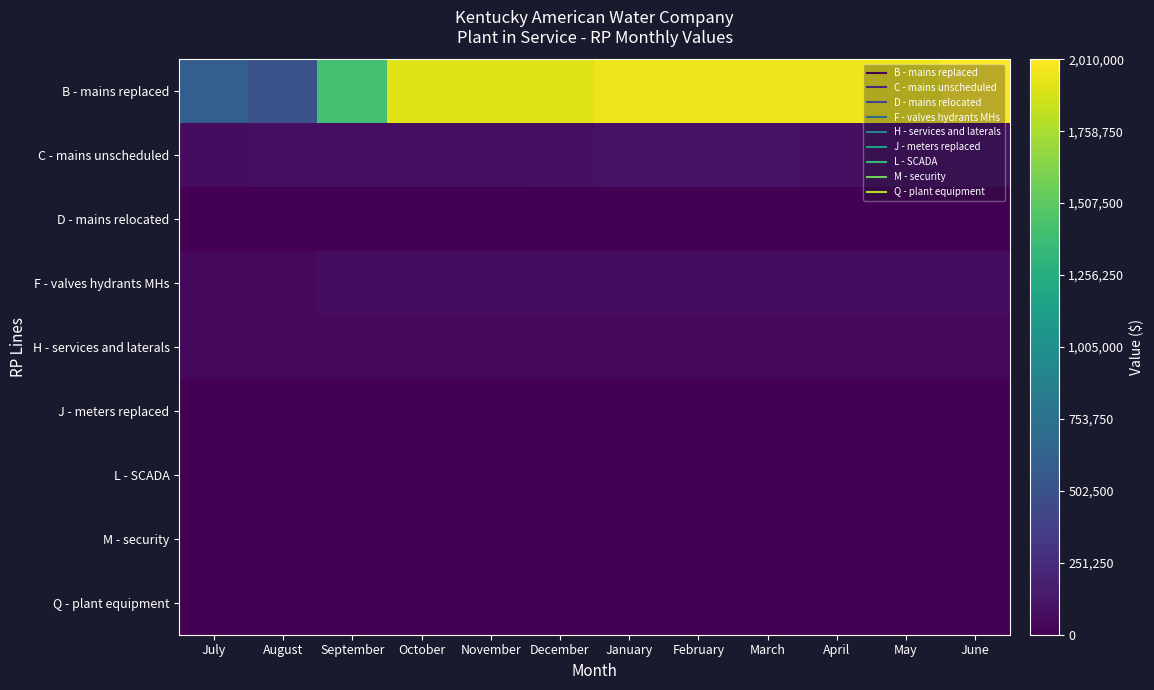

At which category is the sum across all series the highest?

June